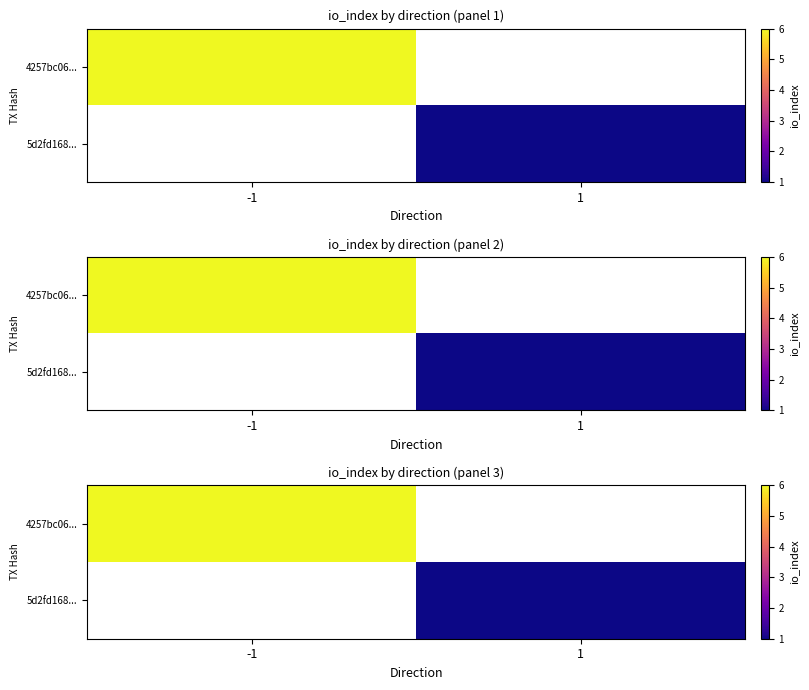

At which label is 4257bc06... closest to 6?

-1